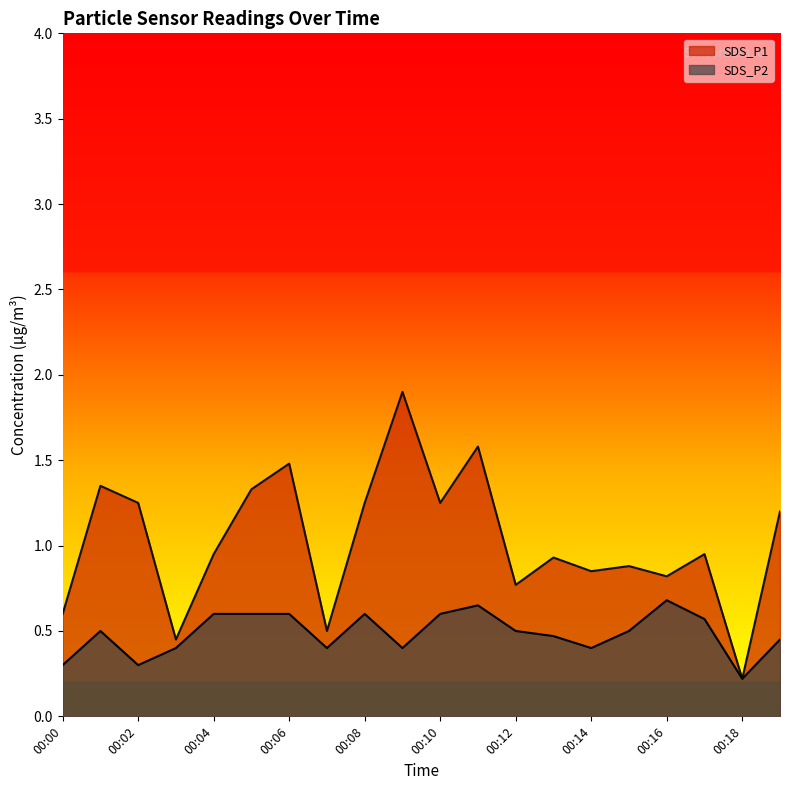

What is the average value of the SDS_P1 series?

1.0